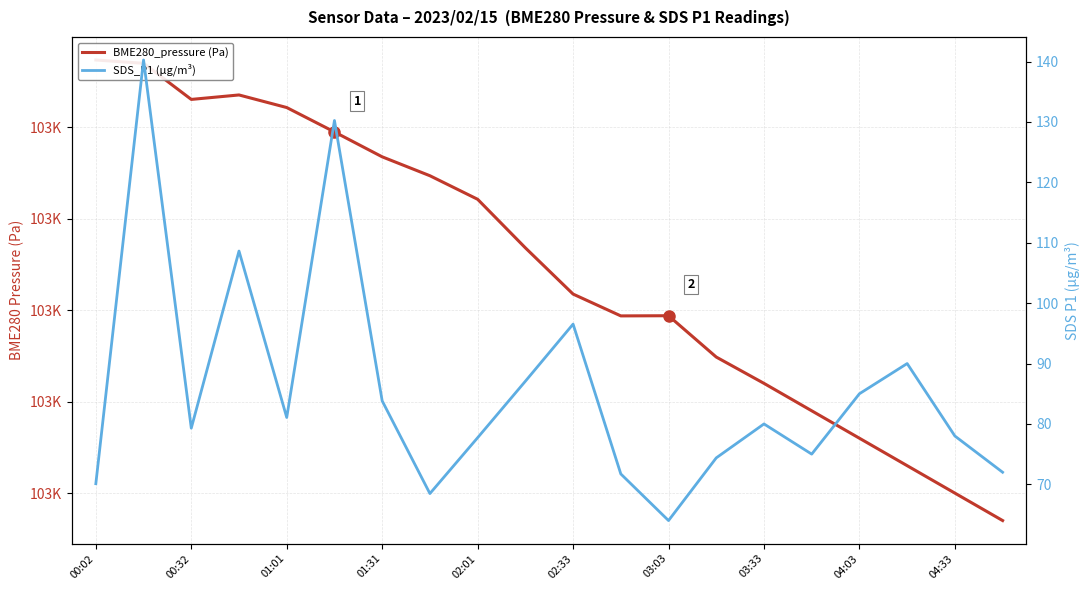

At which label does BME280_pressure (Pa) reach its peak?

00:02